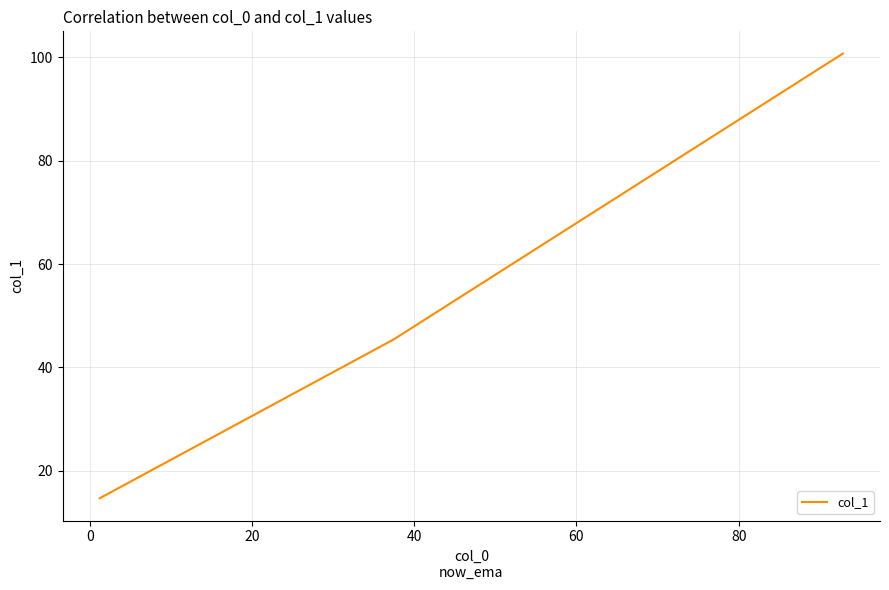

What is the minimum value shown in the chart?

14.7